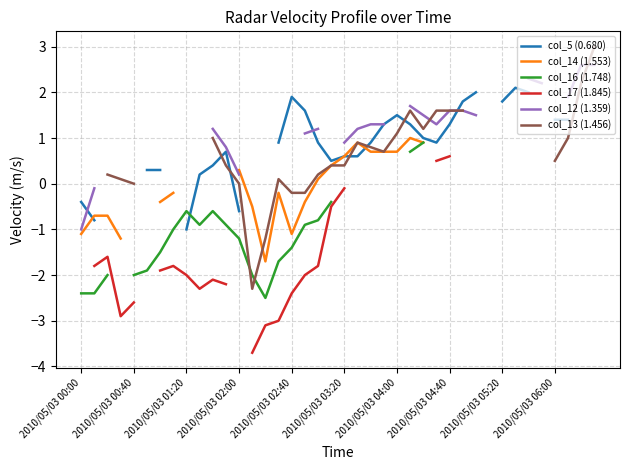

Which series has the largest range (max minus min)?

col_13 (1.456)